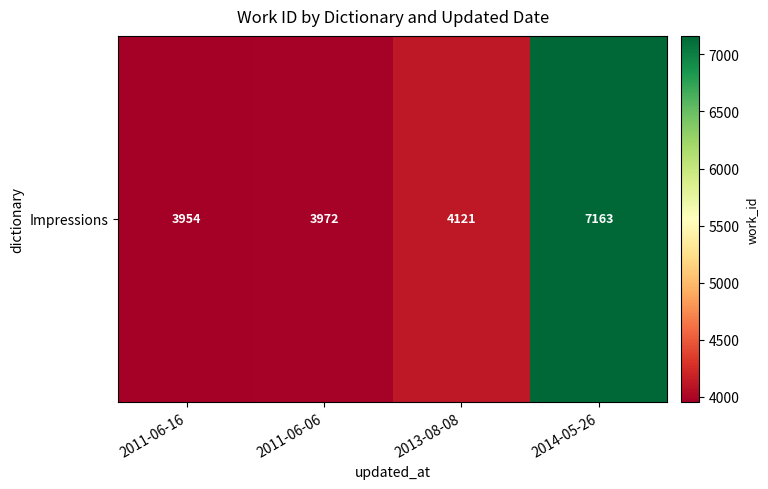

Which has a higher value, 2011-06-06 or 2014-05-26?

2014-05-26